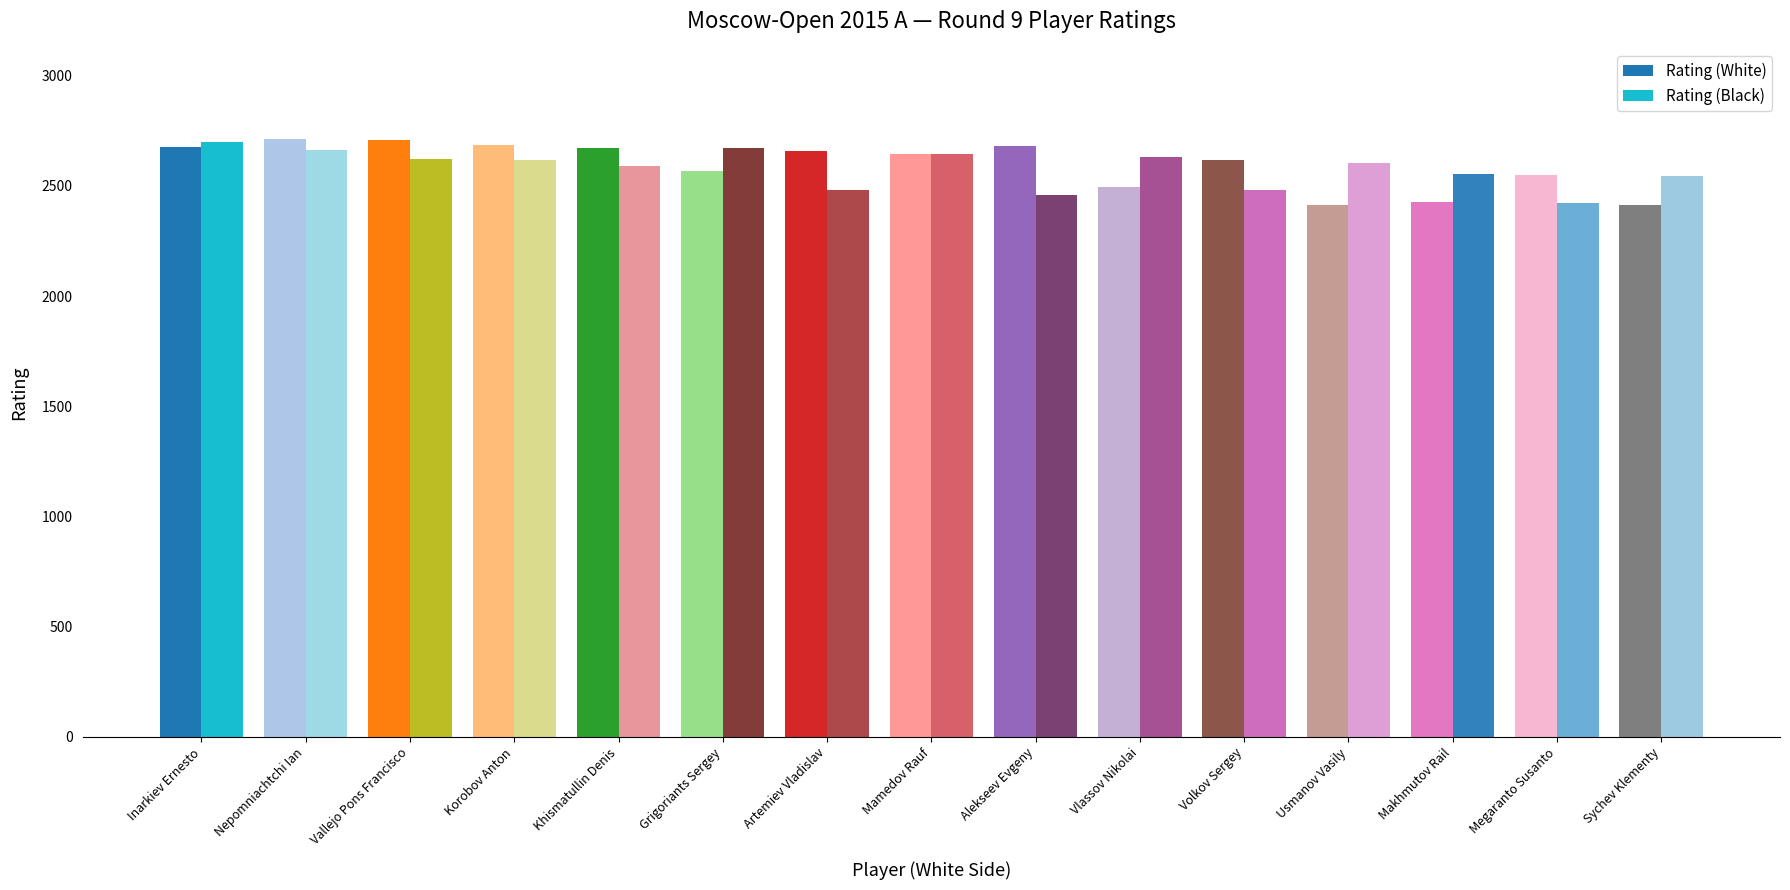

What is the lowest value of the Rating (White) series?

2414